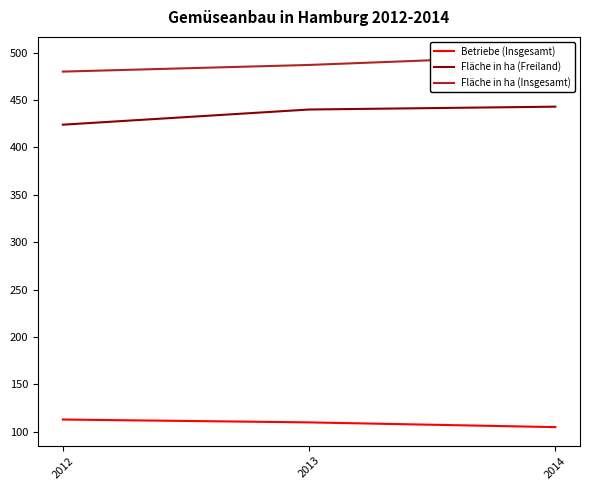

Read the Fläche in ha (Insgesamt) value at 2012, to the nearest 10.

480